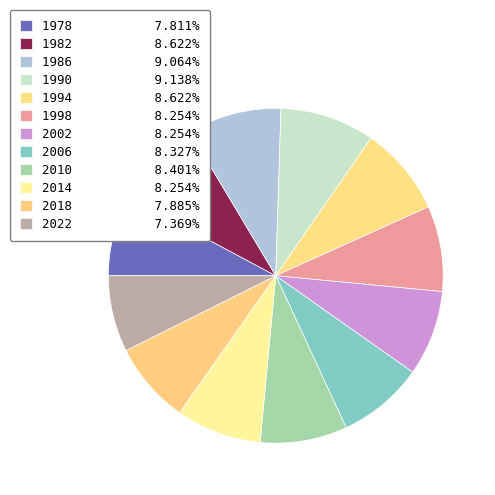

Rank the categories by value from highest to lowest.

1990, 1986, 1982, 1994, 2010, 2006, 1998, 2002, 2014, 2018, 1978, 2022